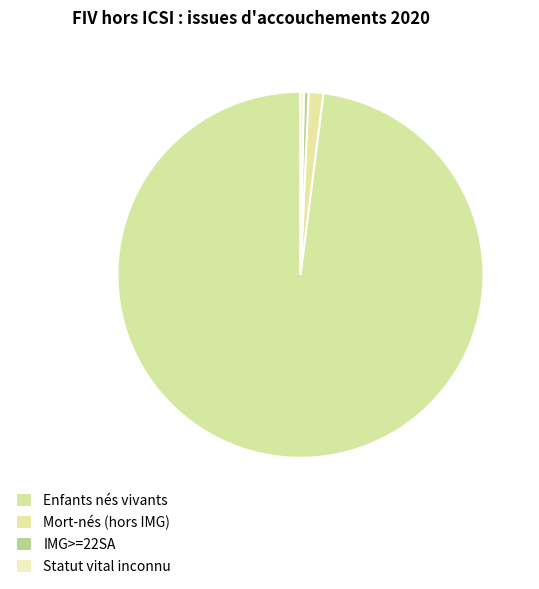

What is the largest slice in the pie chart?

Enfants nés vivants